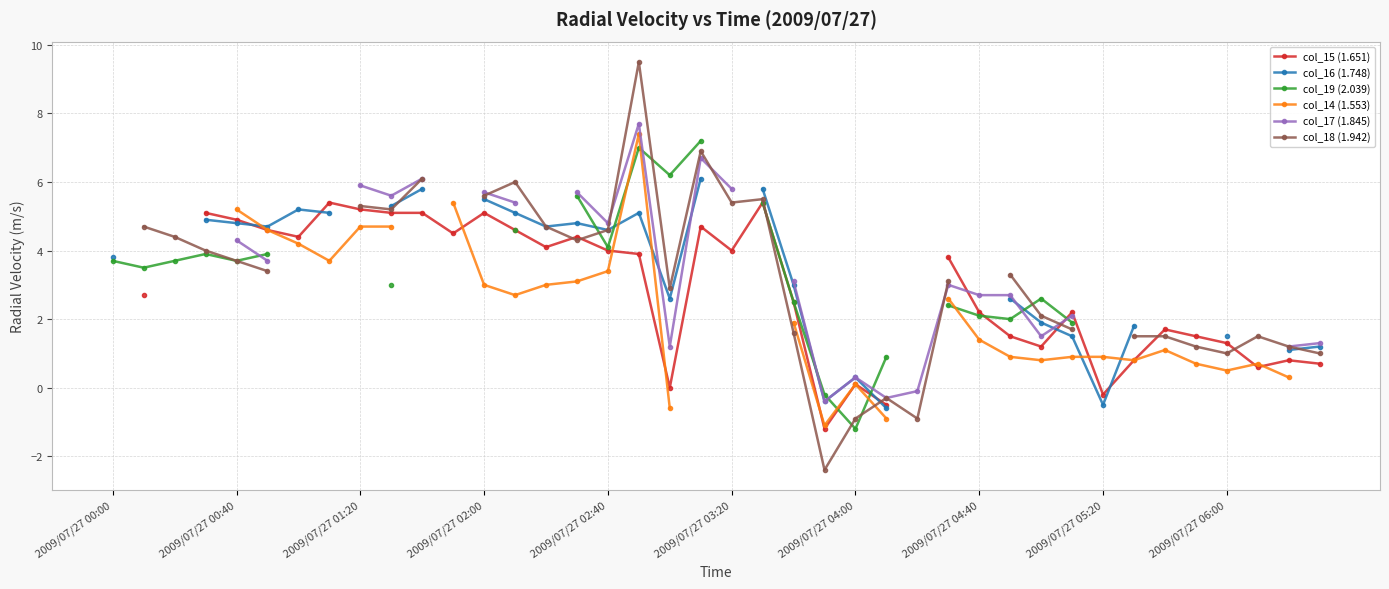

True or false: col_19 (2.039) has more than 2 interior local peaks.

True